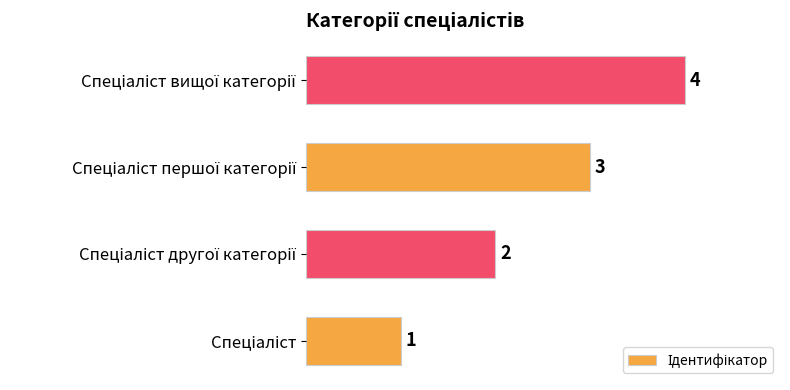

Count the values in the range 2 to 4.

3